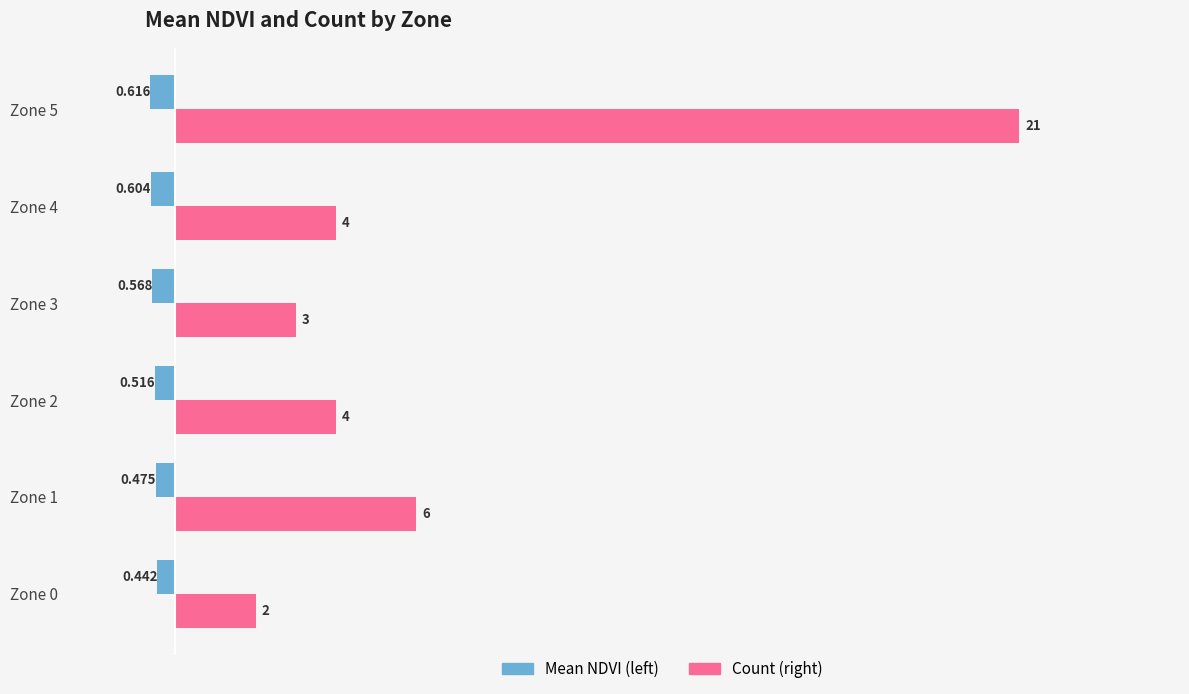

What is the label of the 4th bar from the right?

5